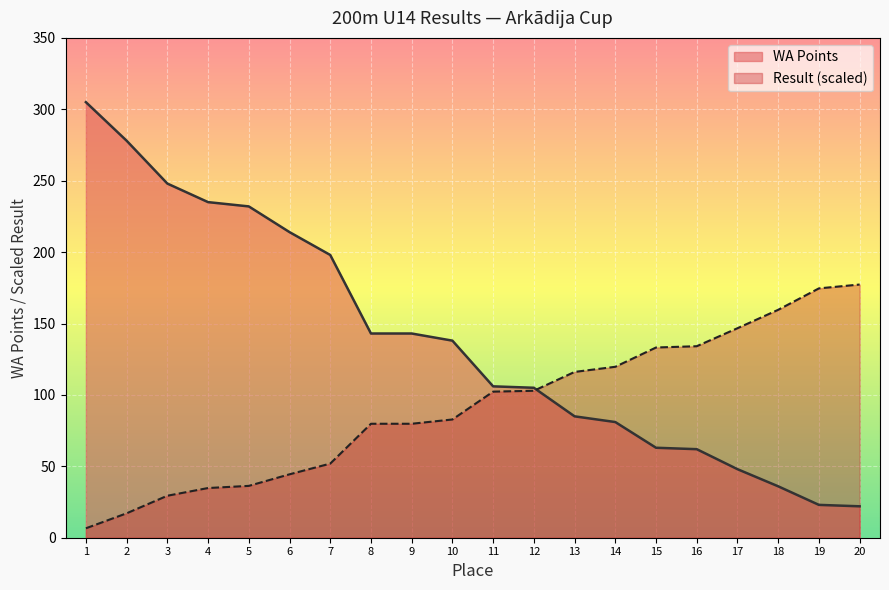

Does the chart display data point markers on the line(s)?

No